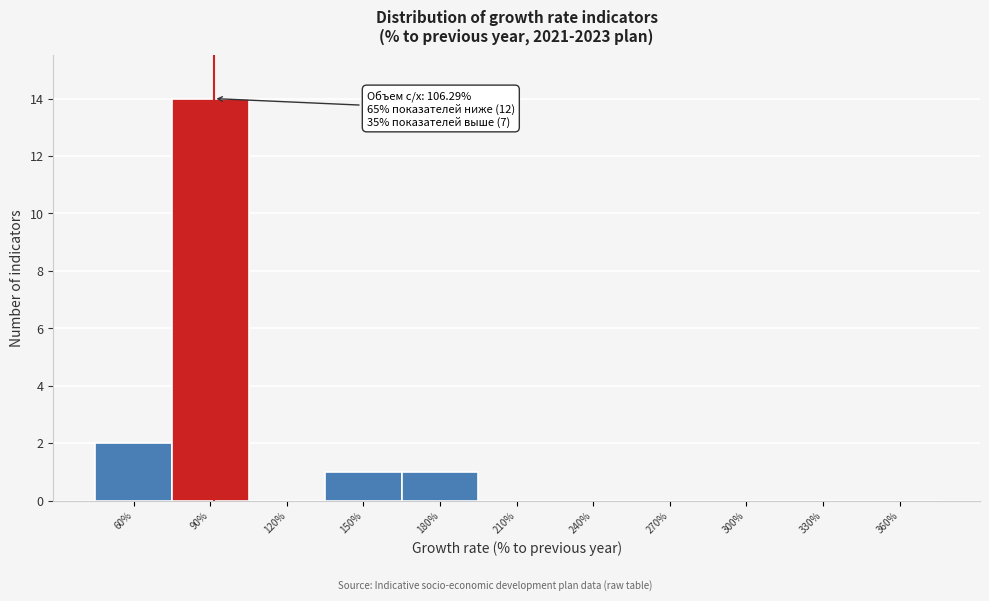

Reading left to right, extract all data points from this chart.

60%=2	90%=14	120%=0	150%=1	180%=1	210%=0	240%=0	270%=0	300%=0	330%=0	360%=0